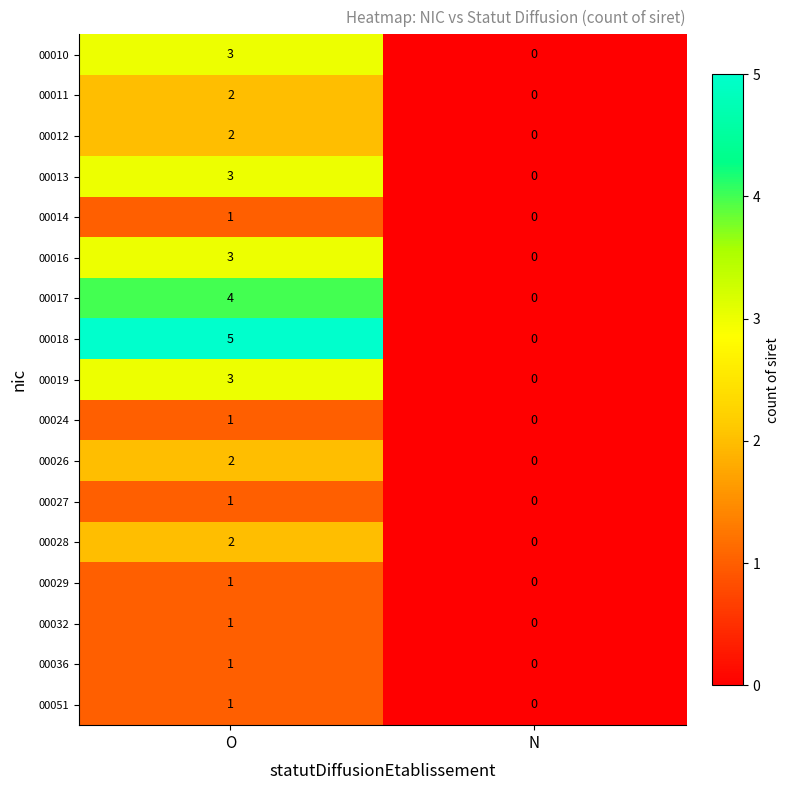

What is the total value across all series at O?

36